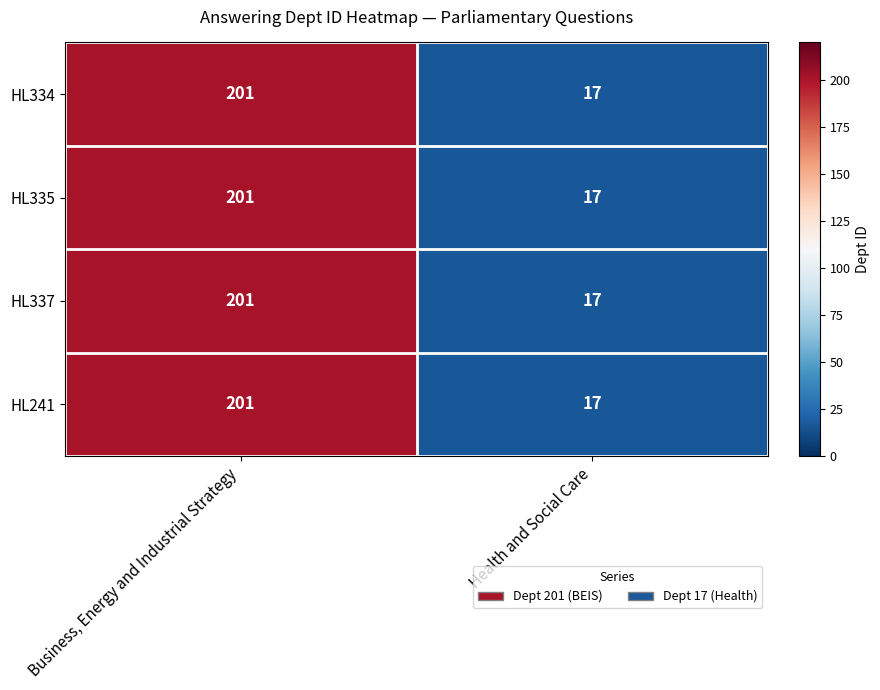

Rank the categories by HL337 value from lowest to highest.

Health and Social Care, Business, Energy and Industrial Strategy